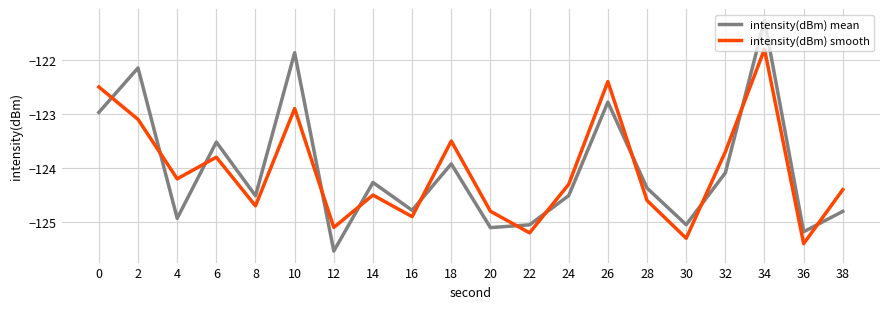

List the labels in order of intensity(dBm) smooth value, largest first.

34, 26, 0, 10, 2, 18, 32, 6, 4, 24, 38, 14, 28, 8, 20, 16, 12, 22, 30, 36